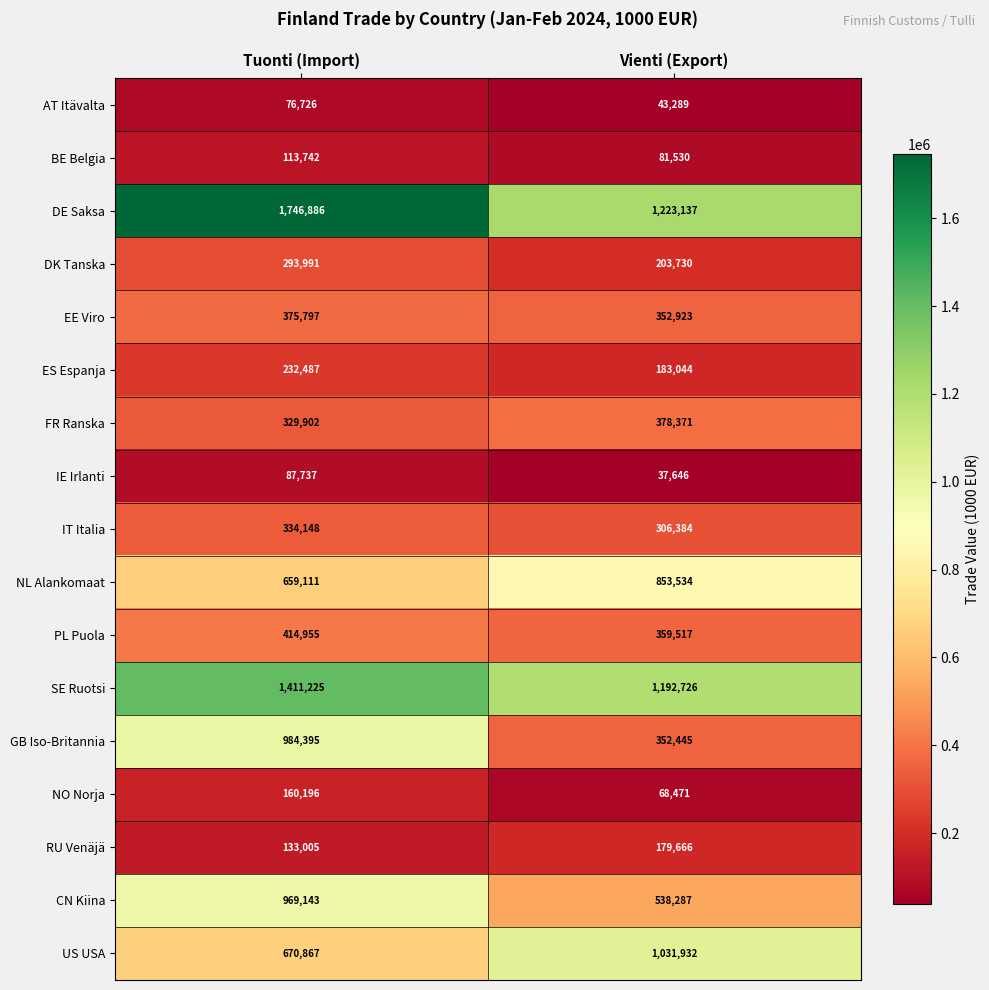

How many categories are shown in the chart?

2